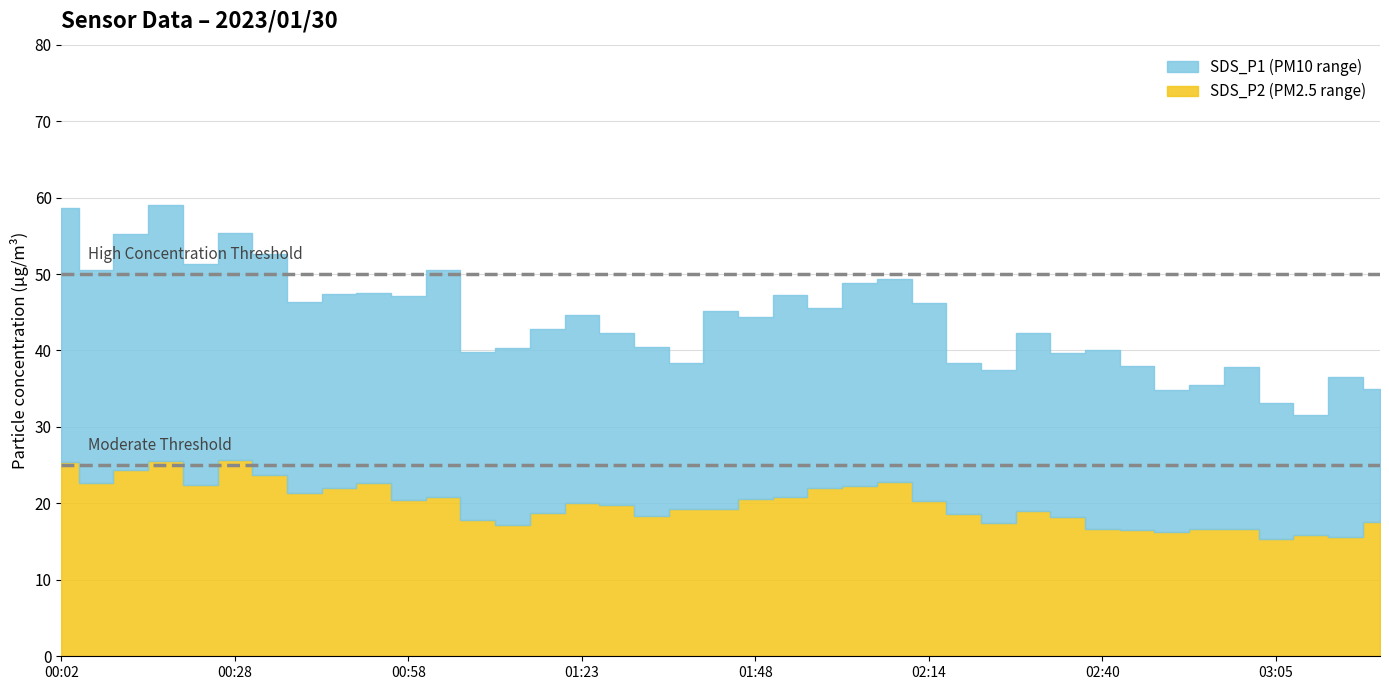

Does the chart display data point markers on the line(s)?

No